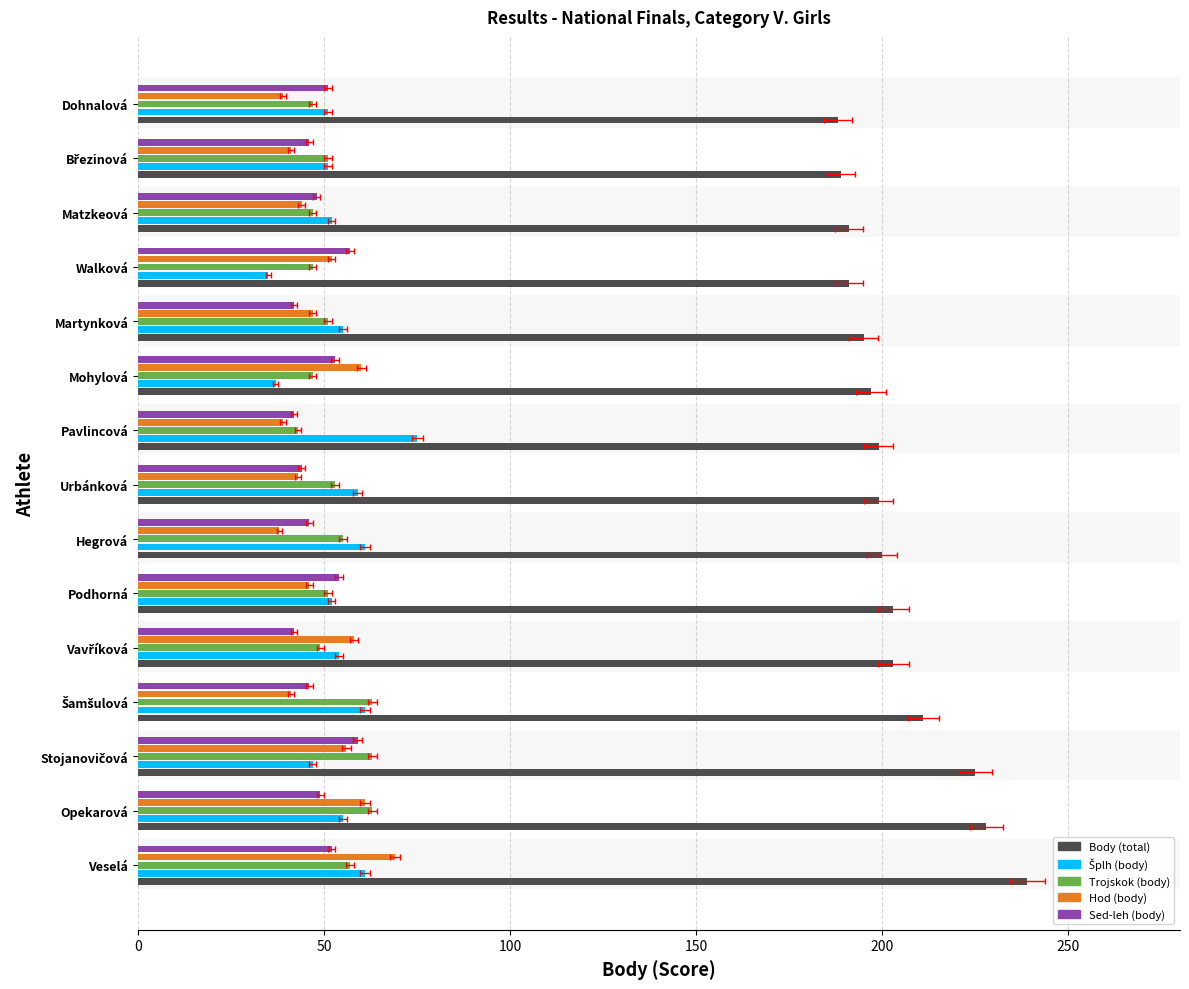

What is the value of the Hod (body) bar at the 3rd from the left?

56.0